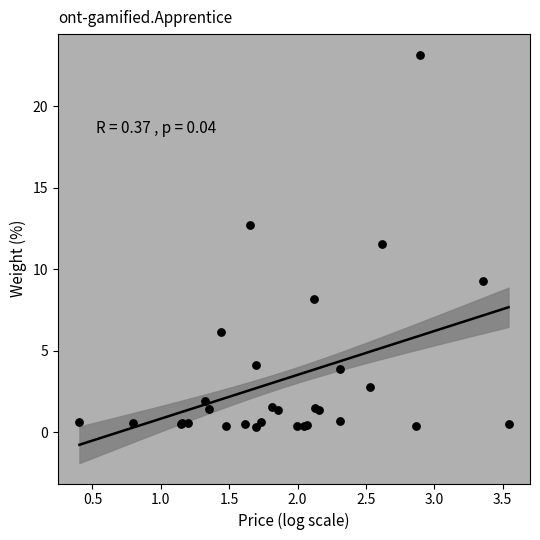

What Y value in the scatter plot is closest to 11?

11.5